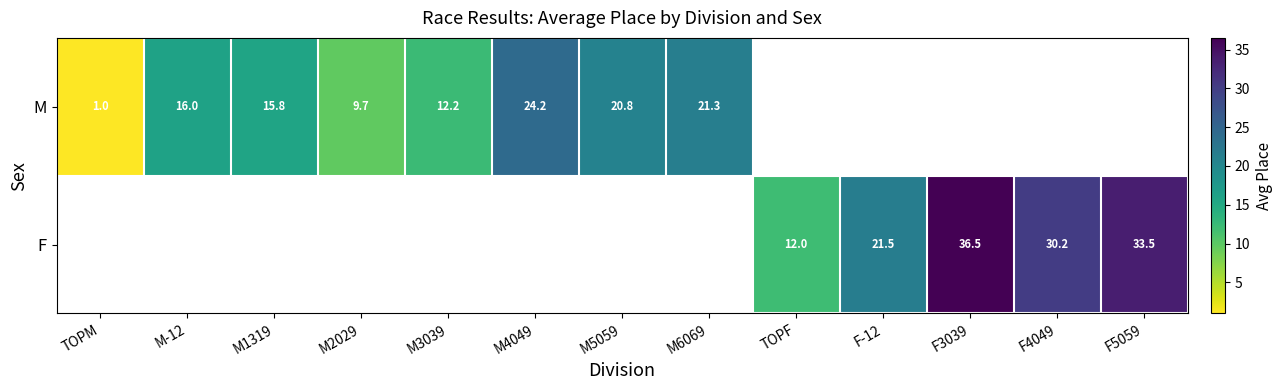

What is the sum of the F values at F4049 and F3039?

66.7